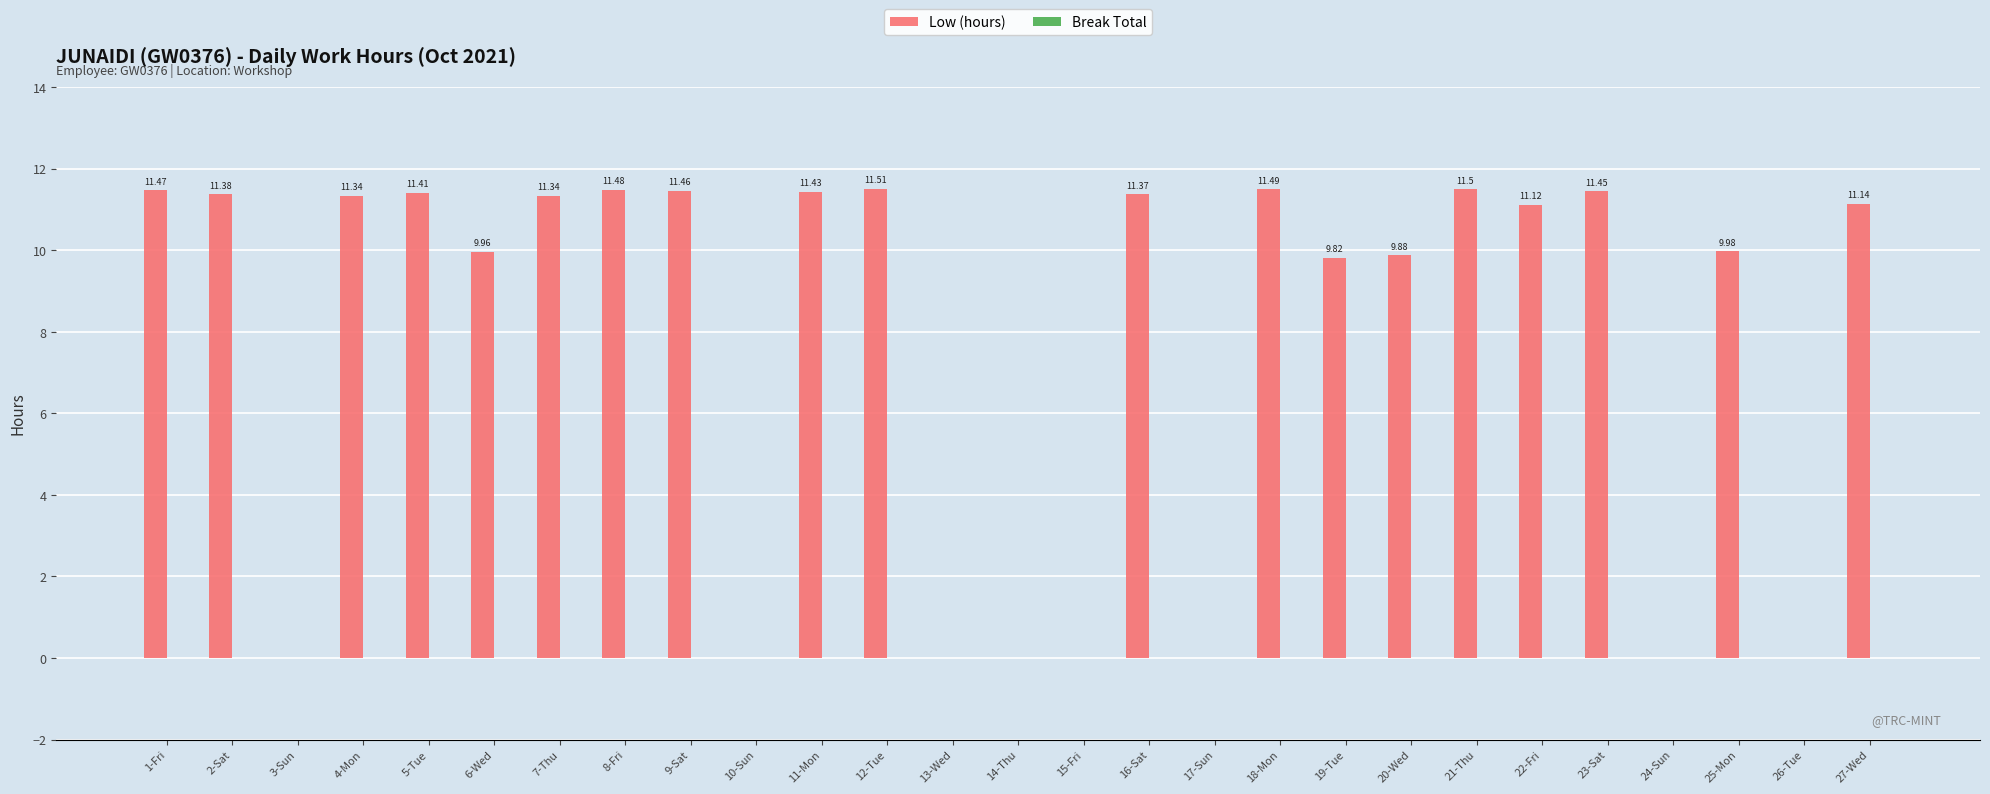

What is the sum of all values?

210.5